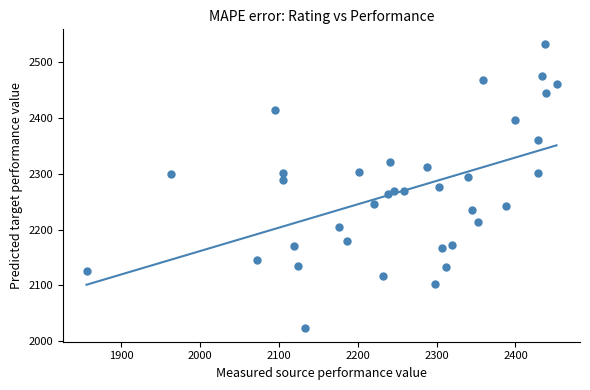

What is the range of X values (max minus min)?

596